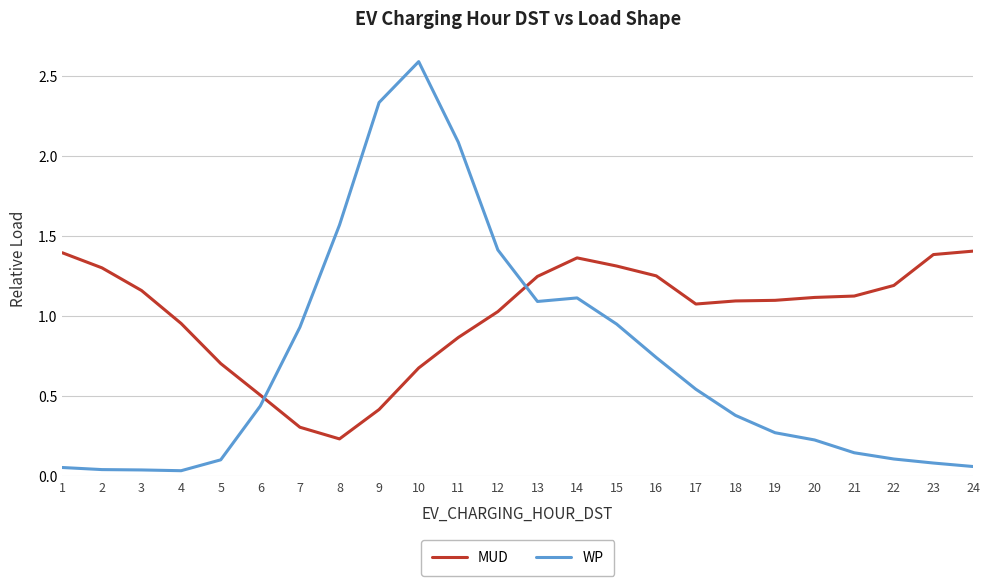

What is the difference between the maximum and minimum values in the WP series?

2.6